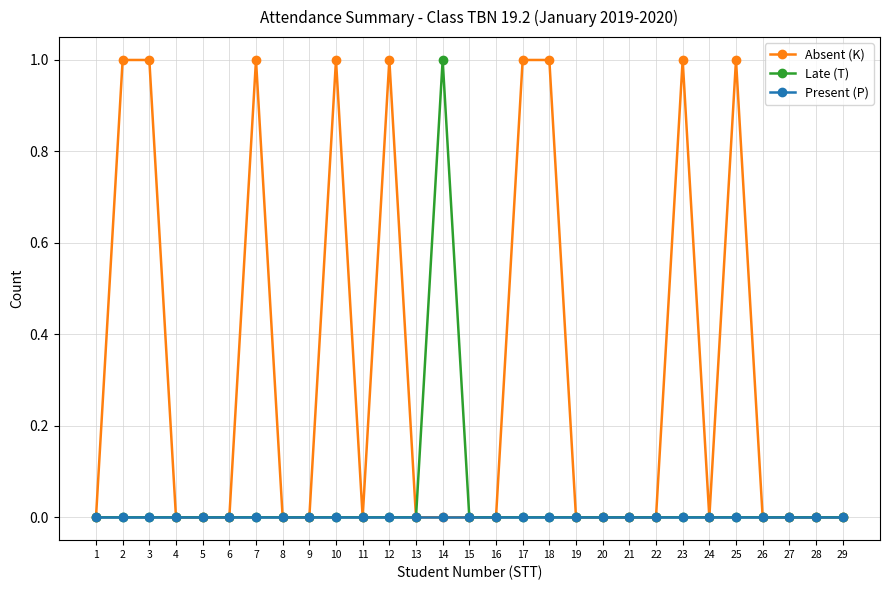

The value of Present (P) at 25 is 0. True or false?

True